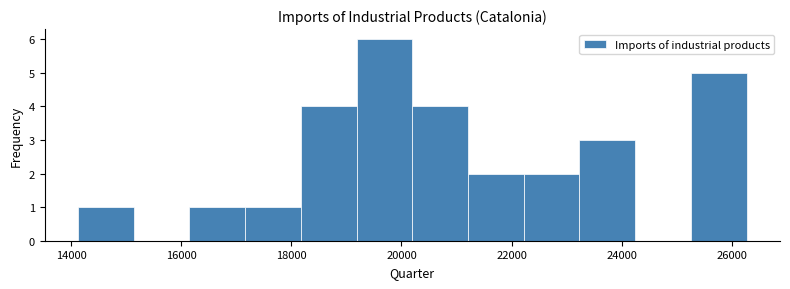

Over which range of the x-axis is the bar tallest?

19200 to 20200